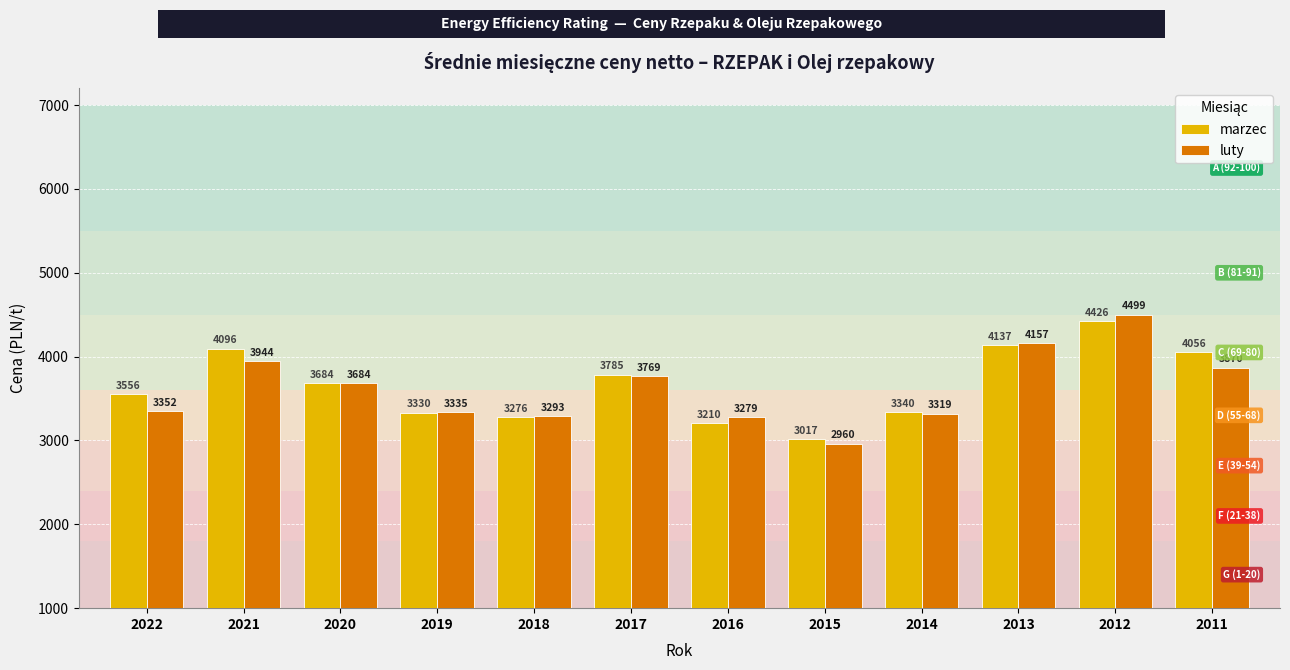

At 2017, list the series in order from largest to smallest.

marzec, luty